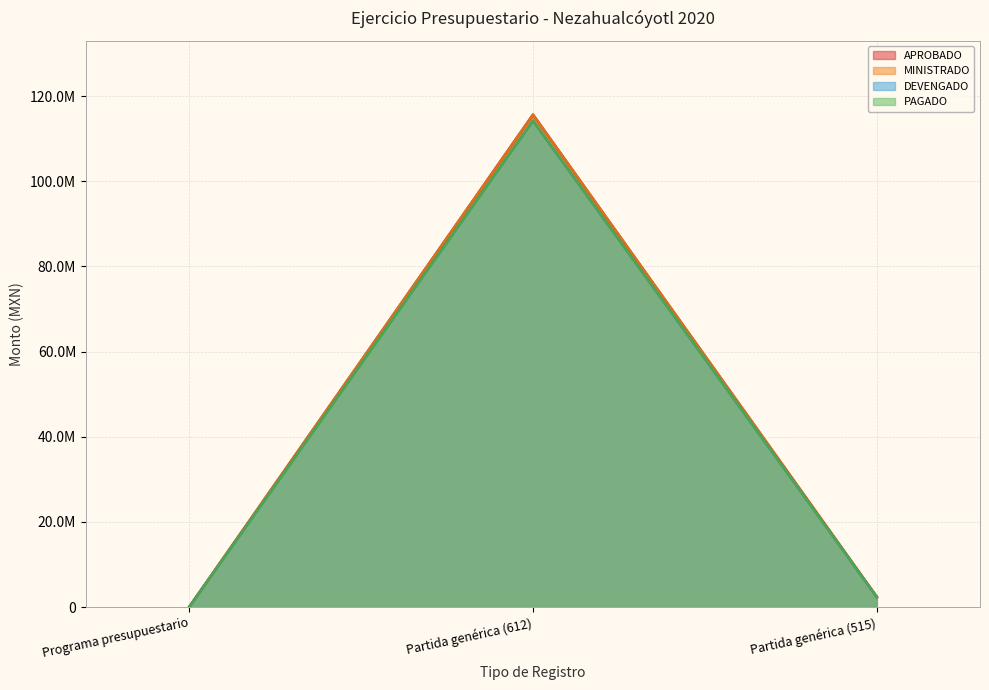

Which series has the largest total across all categories?

APROBADO